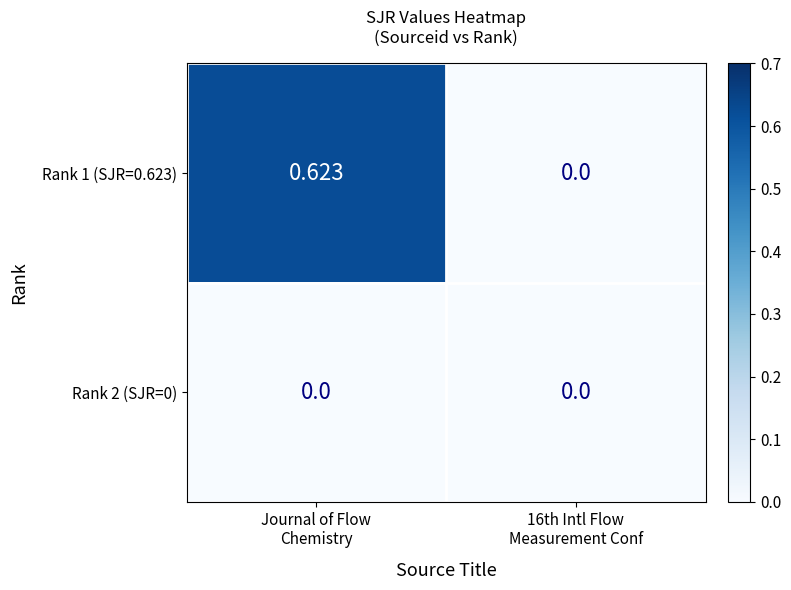

List the series in order of their overall mean, highest first.

Rank 1 (SJR=0.623), Rank 2 (SJR=0)